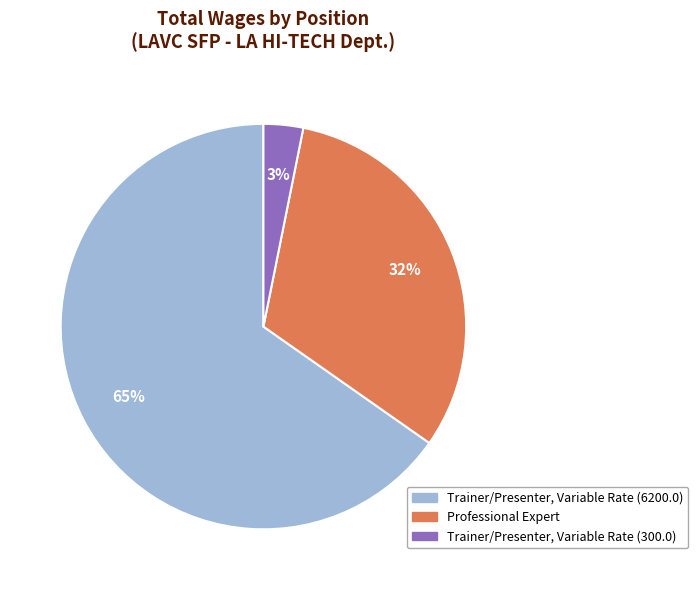

To the nearest percent, what portion does Trainer/Presenter, Variable Rate (6200.0) represent?

65%